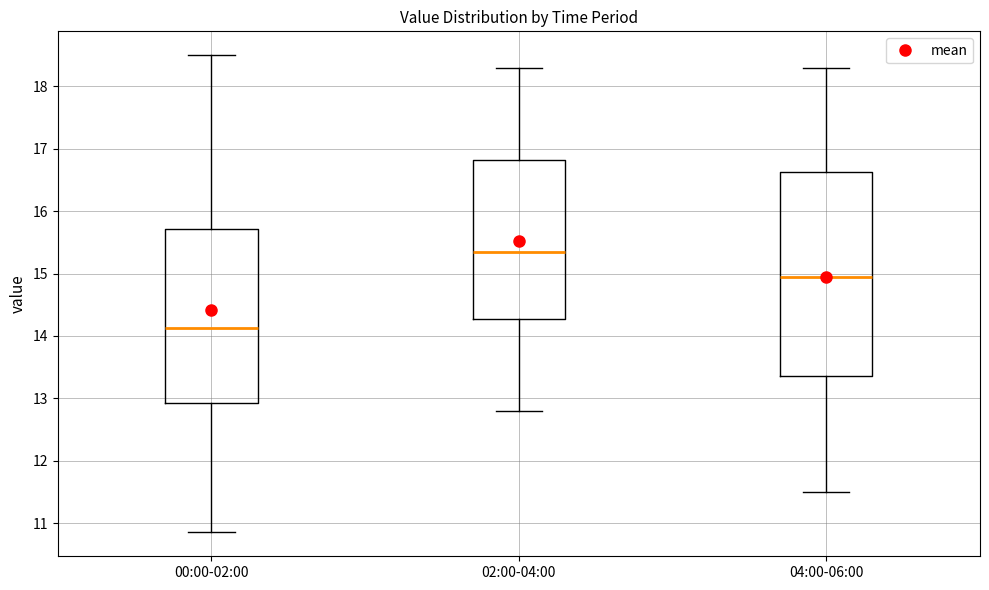

Which box's median line is the highest?

02:00-04:00